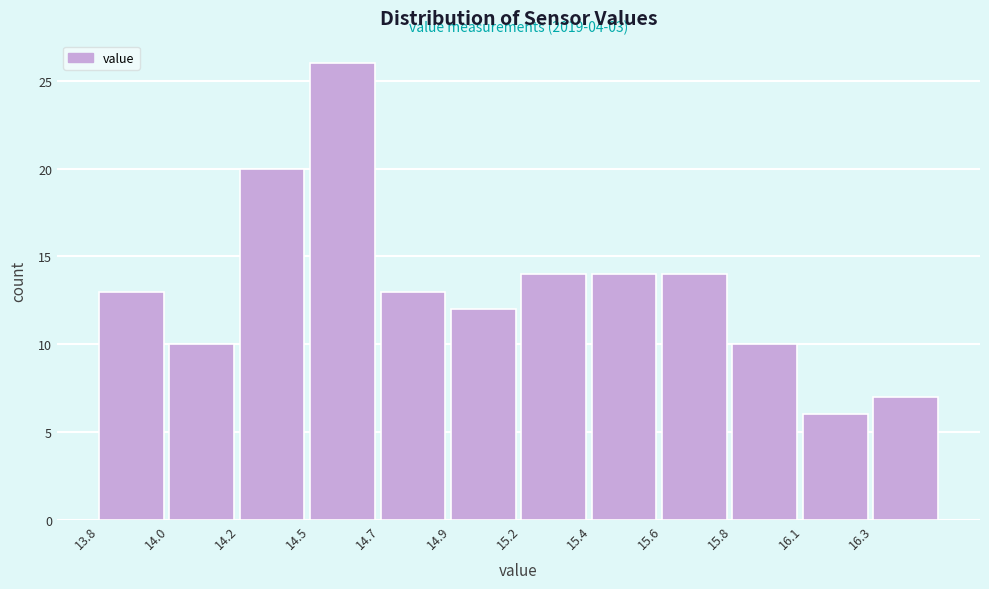

Reading left to right, transcribe all the data shown in this chart.

13.8=13	14.0=10	14.2=20	14.5=26	14.7=13	14.9=12	15.2=14	15.4=14	15.6=14	15.8=10	16.1=6	16.3=7